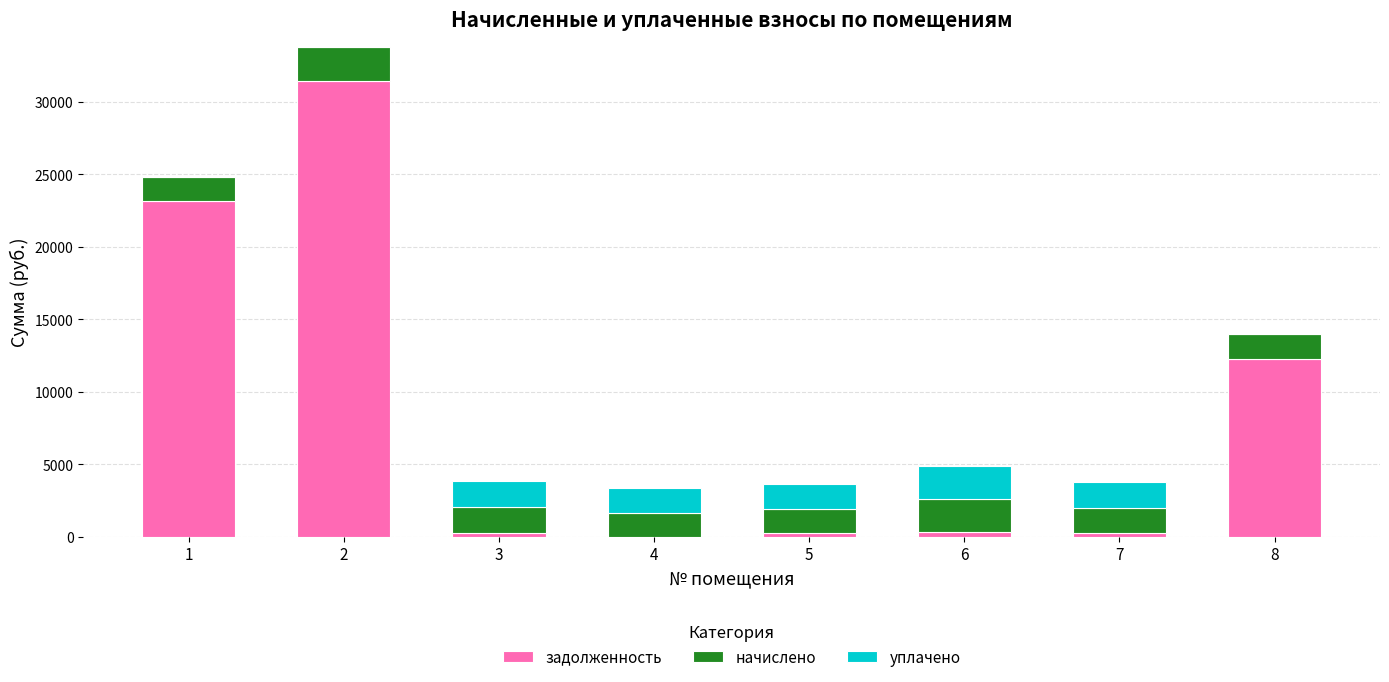

What is the approximate value of задолженность at 2?

31468.9